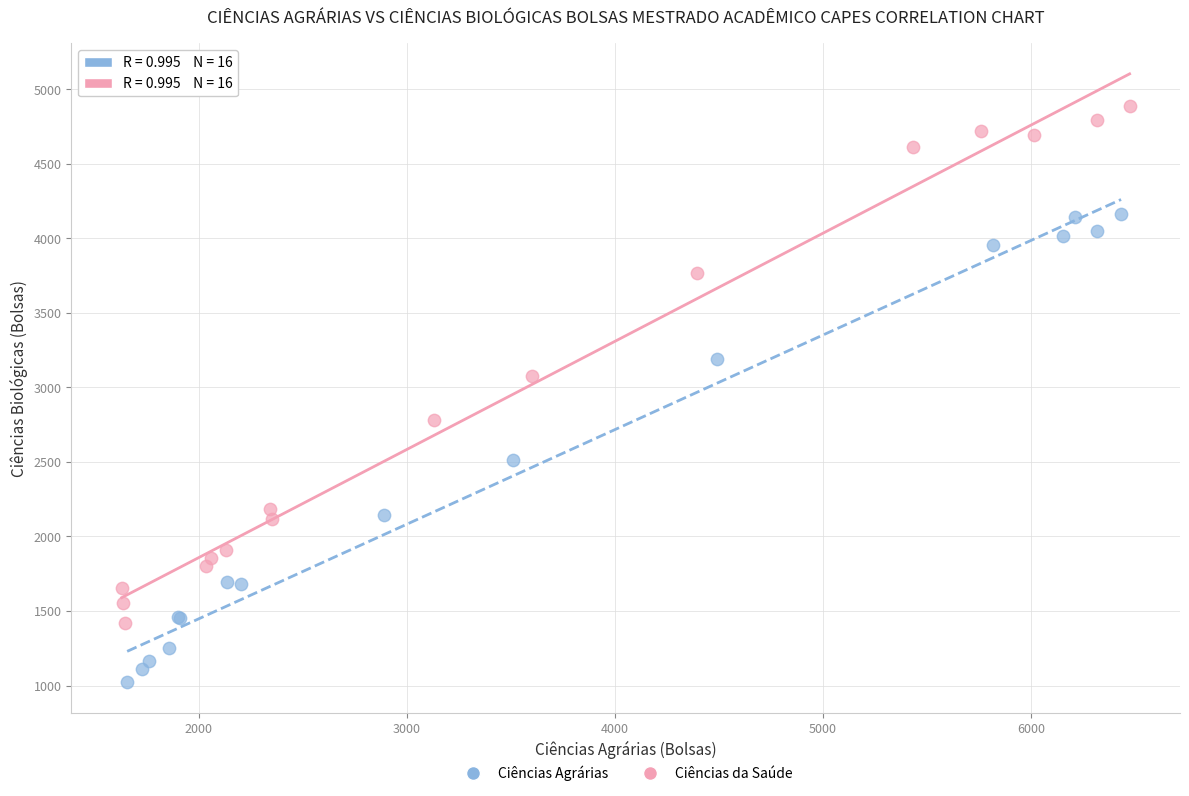

Which series has the widest spread of Y values?

Ciências da Saúde